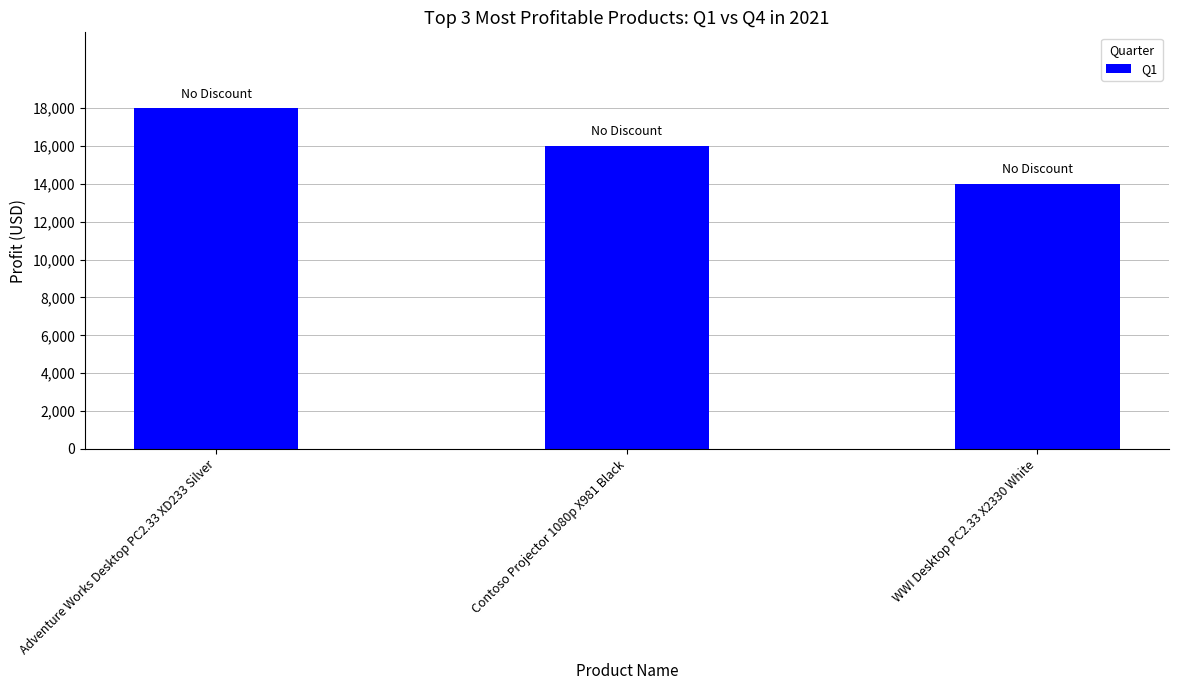

What is the sum of the values at Contoso Projector 1080p X981 Black and Adventure Works Desktop PC2.33 XD233 Silver?

17